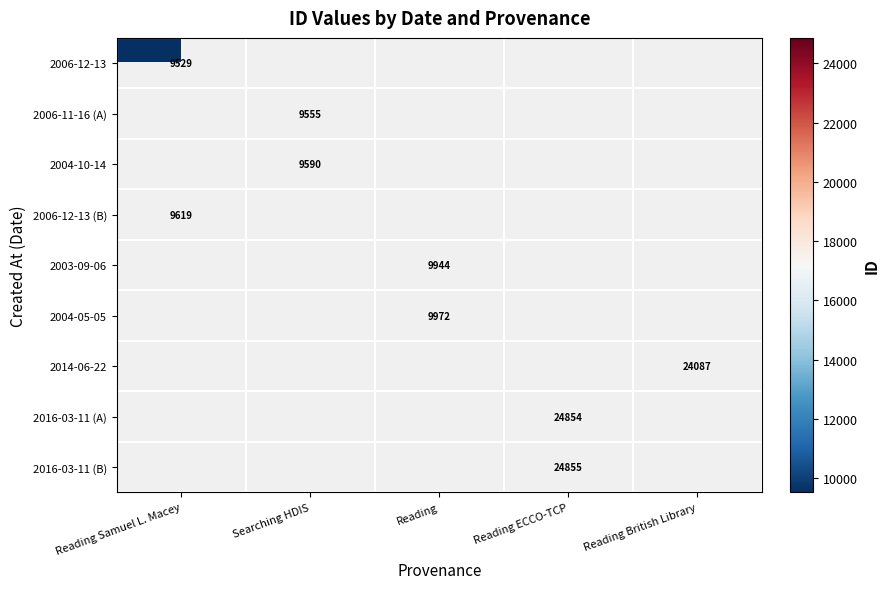

The 2003-09-06 series shows 2089 at Reading. True or false?

False